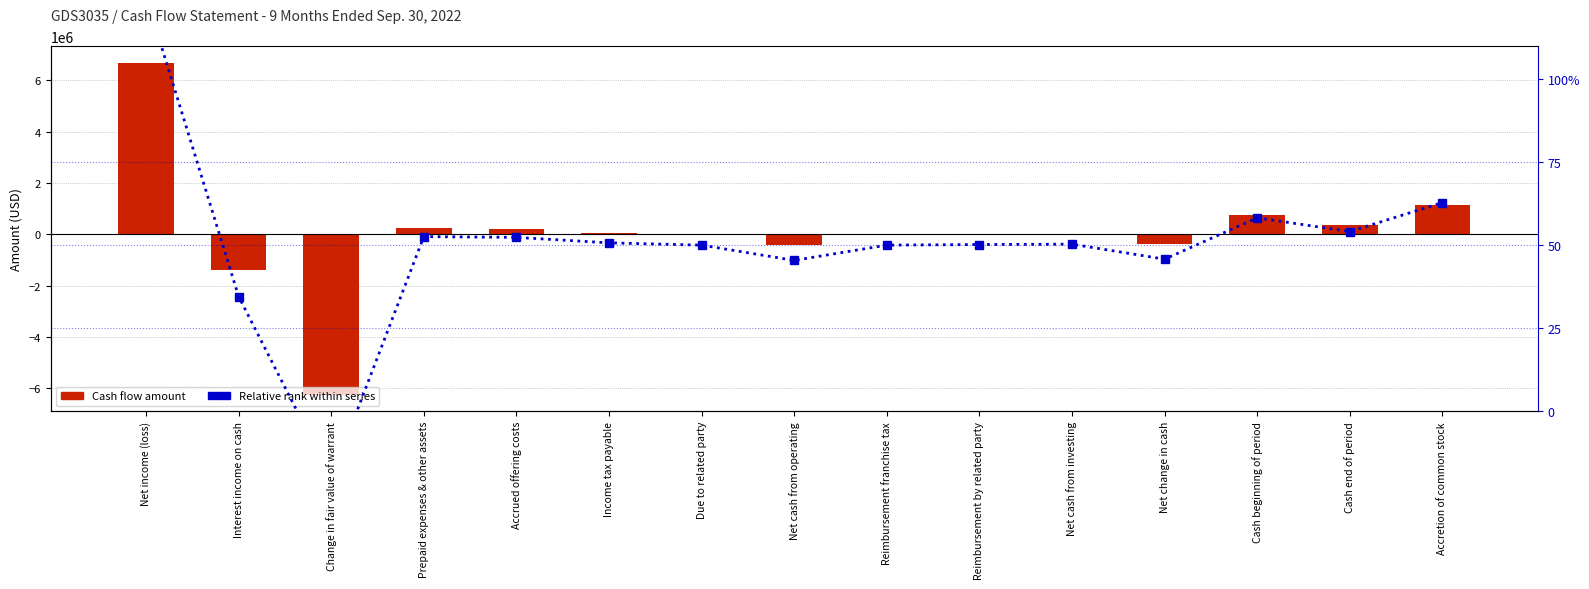

What is the difference between the Cash Flow Amount (USD) values at Interest income on cash and Net income (loss)?

8056519.0